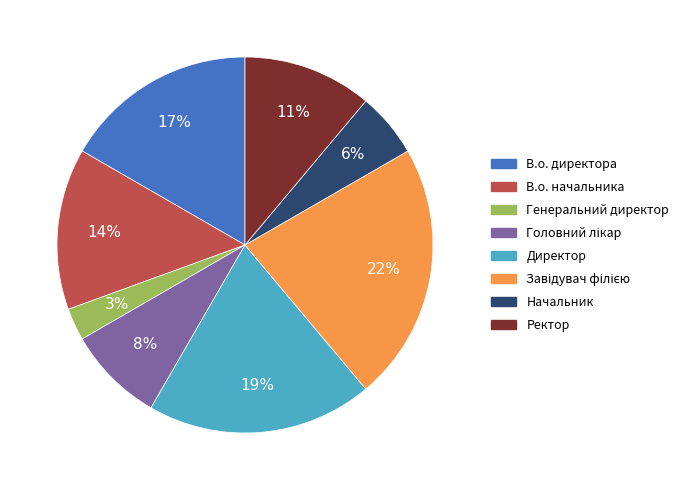

Does Ректор represent more than half of the total?

No